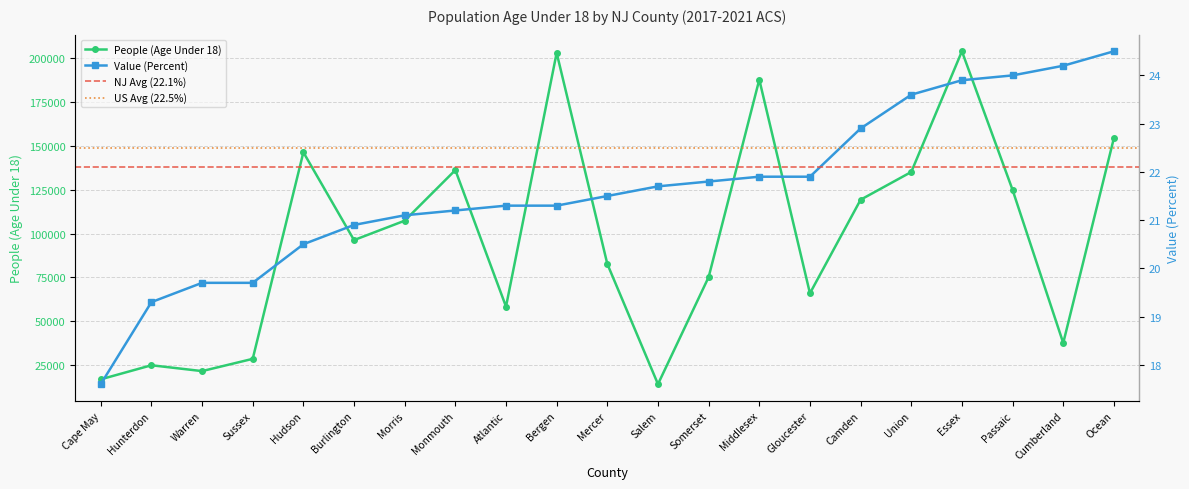

True or false: People (Age Under 18) and Value (Percent) intersect in this chart.

False